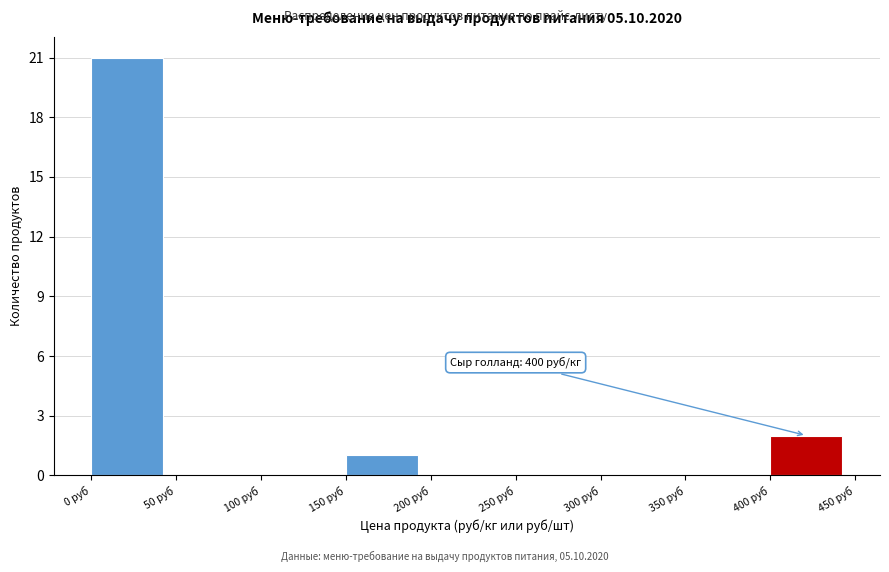

Over which range of the x-axis is the bar tallest?

0 to 50